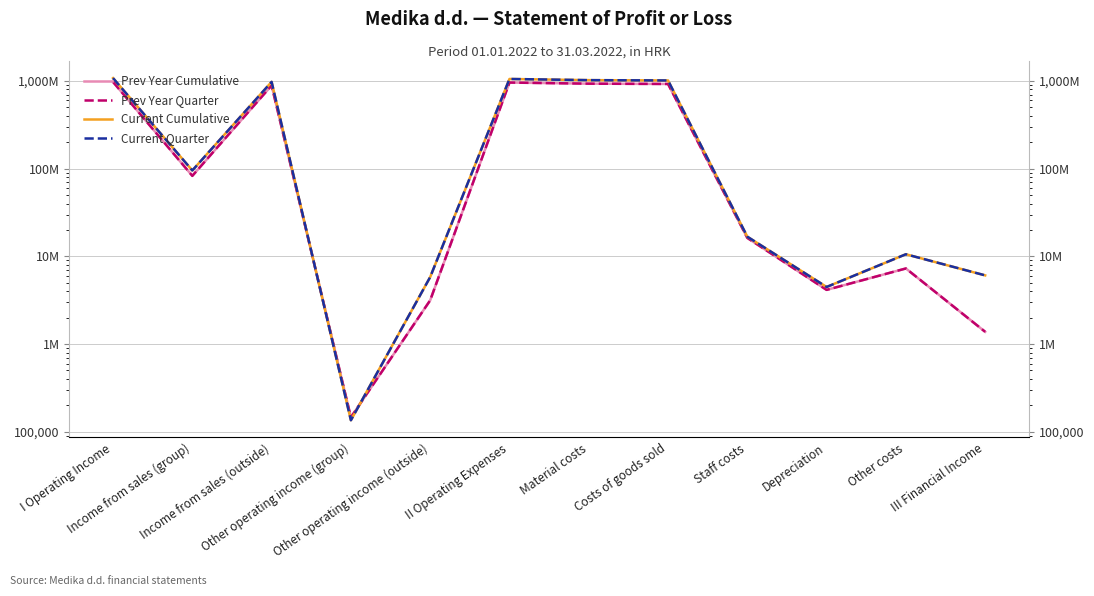

At which label does Prev Year Cumulative first exceed 82854825?

I Operating Income